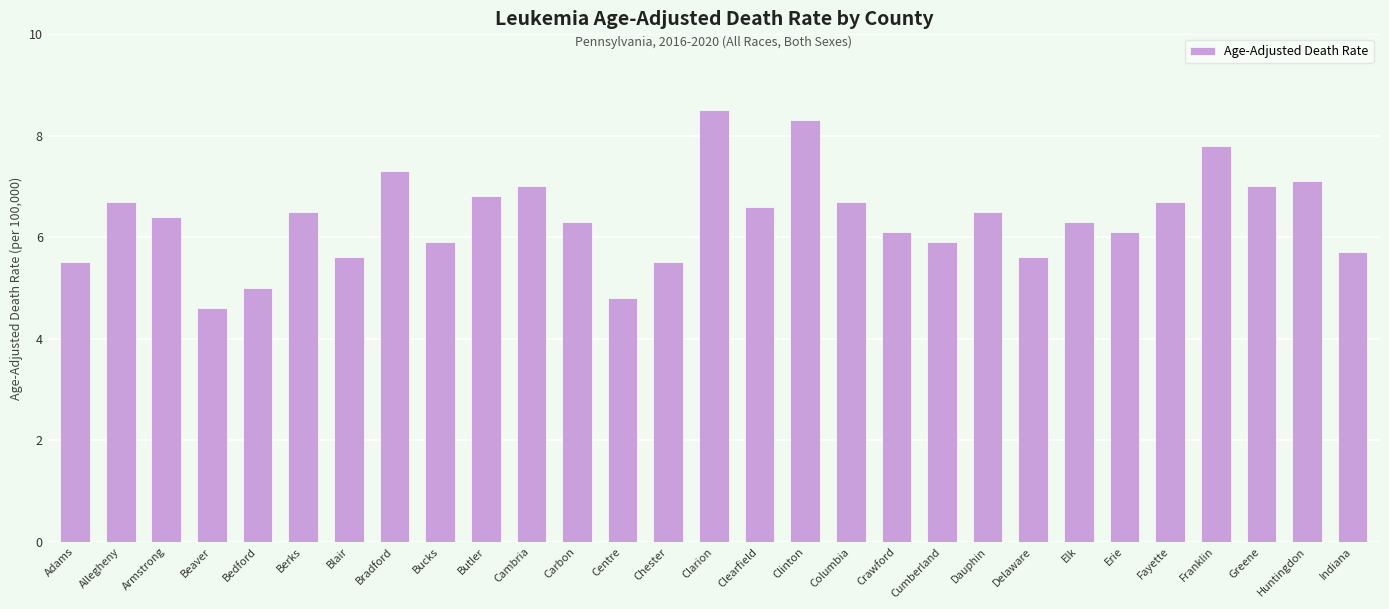

Reading left to right, transcribe all the data shown in this chart.

5.5	6.7	6.4	4.6	5.0	6.5	5.6	7.3	5.9	6.8	7.0	6.3	4.8	5.5	8.5	6.6	8.3	6.7	6.1	5.9	6.5	5.6	6.3	6.1	6.7	7.8	7.0	7.1	5.7